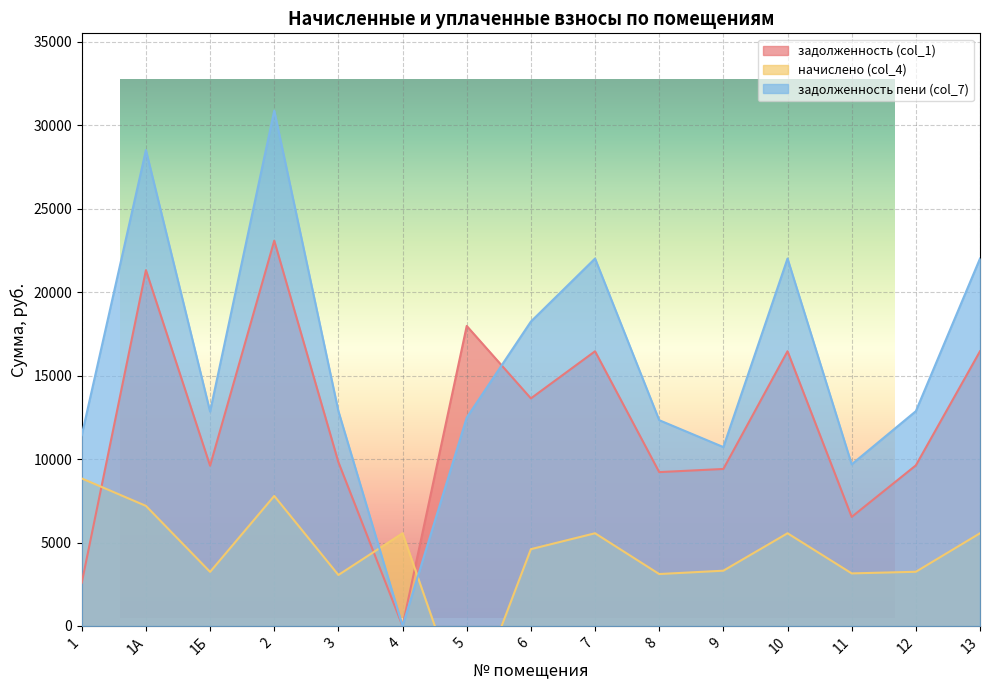

Between which two adjacent categories do начислено (col_4) and задолженность (col_1) first intersect?

1 and 1А